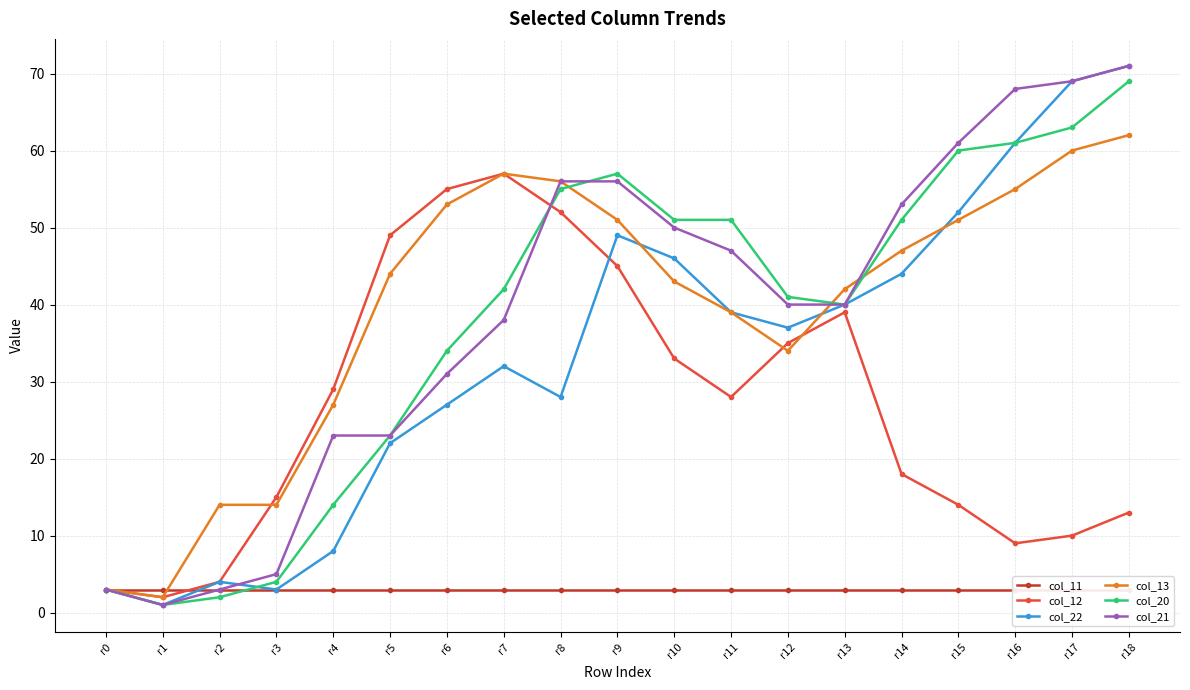

At which label is col_11 closest to 3?

r0